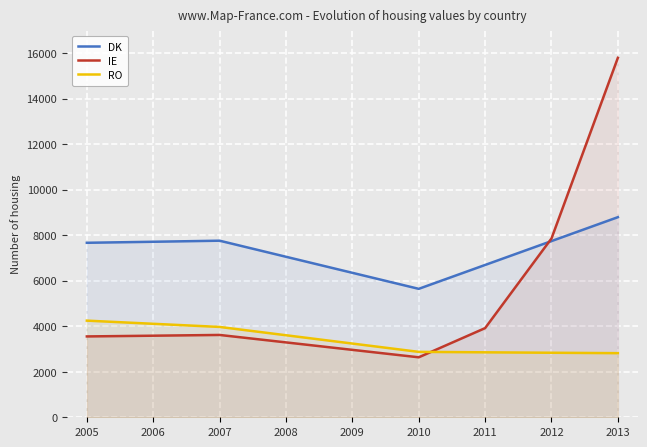

Where is the first local minimum for IE?

2010